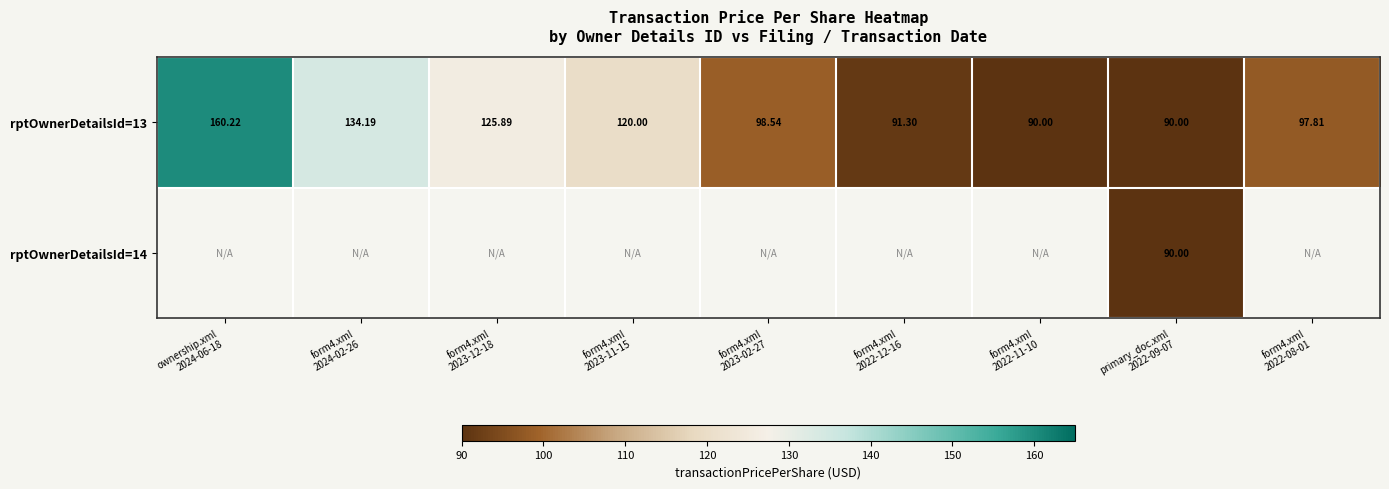

Which series changed the most between form4.xml 2024-02-26 and form4.xml 2022-12-16?

rptOwnerDetailsId=13